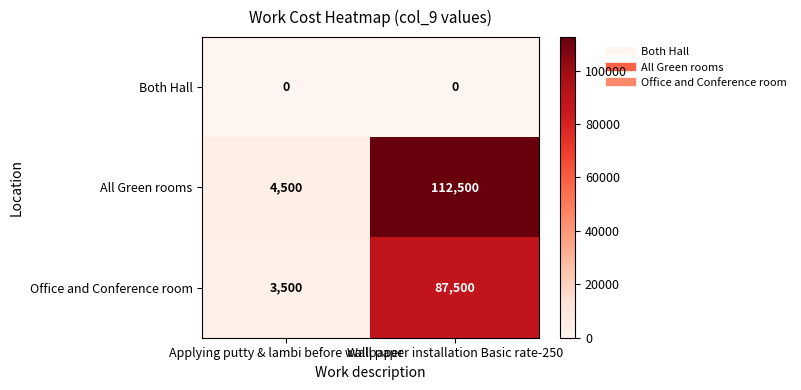

The Both Hall series shows 0 at Applying putty & lambi before wallpaper. True or false?

True